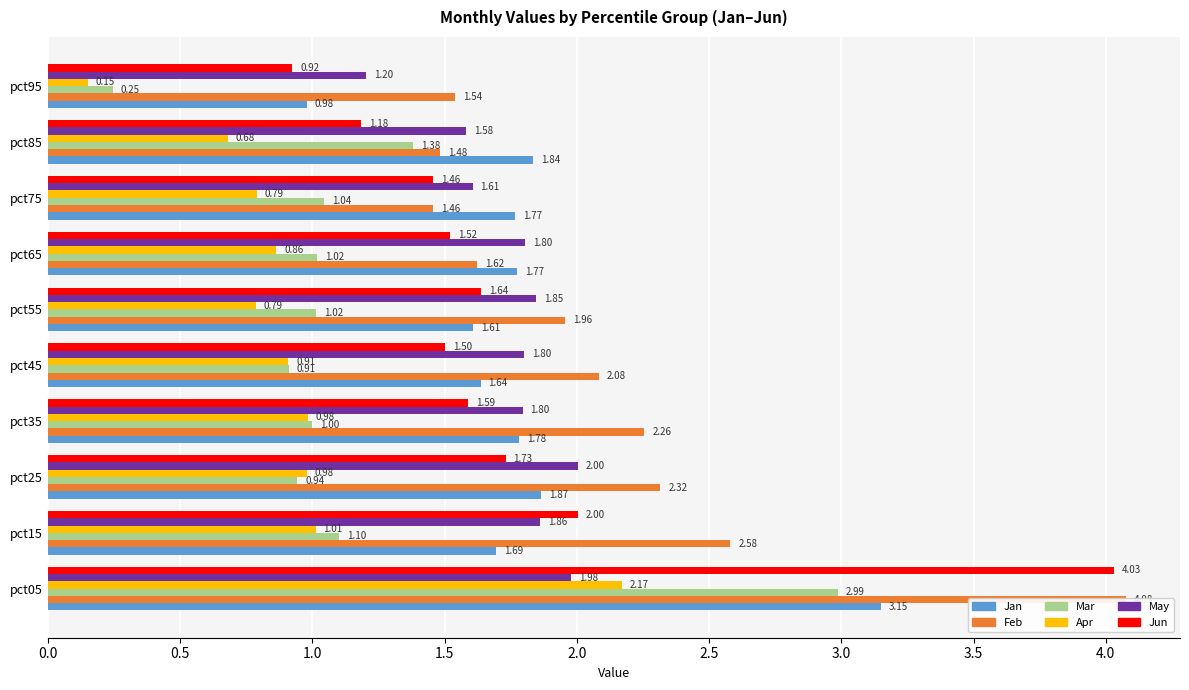

Does the chart contain stacked bars?

No